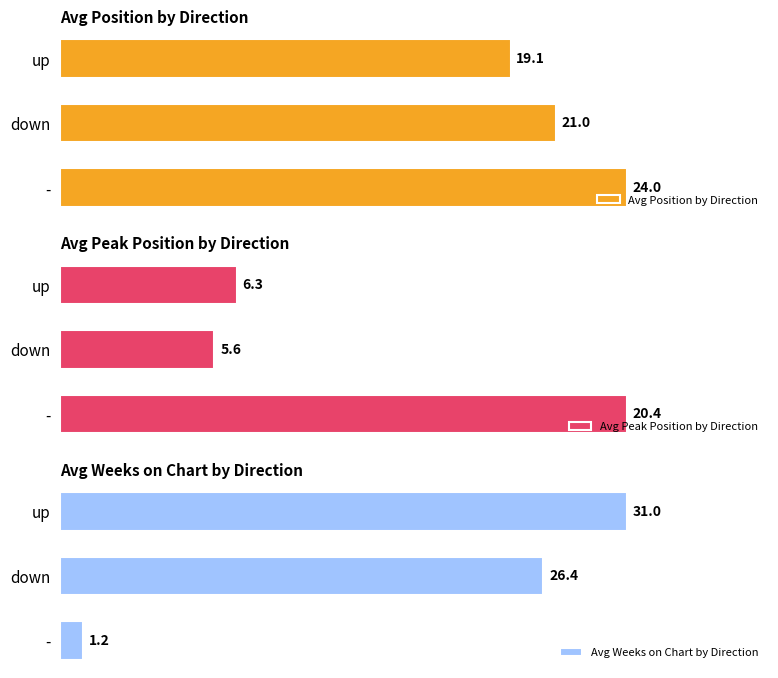

Rank the categories by Avg Weeks on Chart by Direction value from lowest to highest.

-, down, up